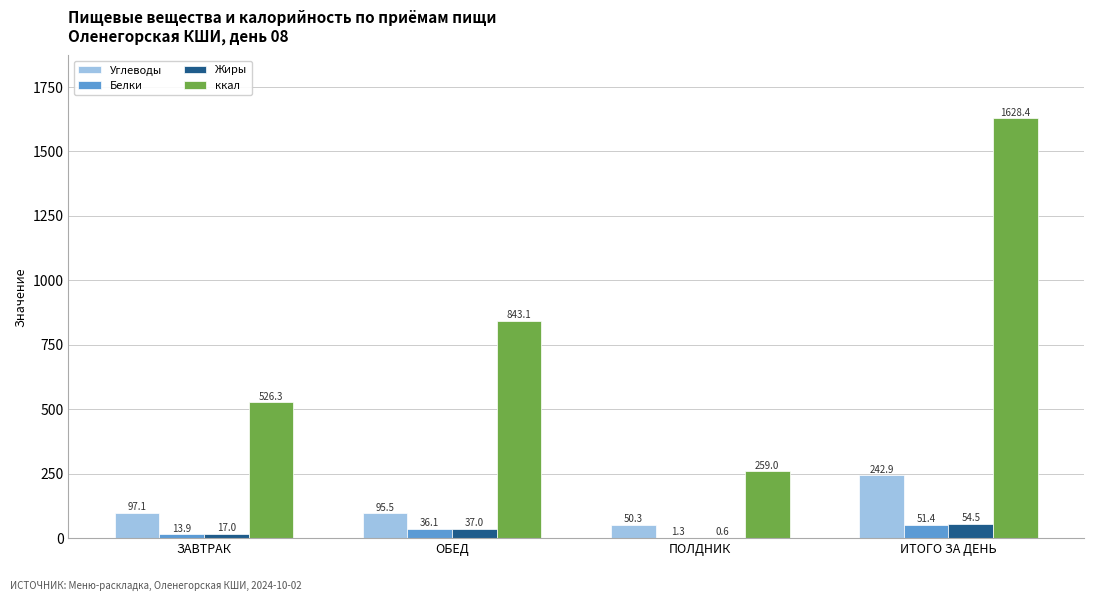

Between ЗАВТРАК and ИТОГО ЗА ДЕНЬ, which series saw the biggest shift?

ккал